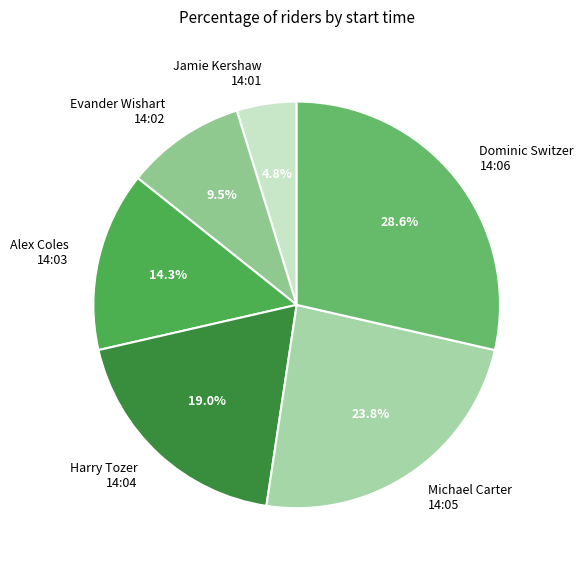

Do Evander Wishart 14:02 and Michael Carter 14:05 together represent more than half of the pie?

No